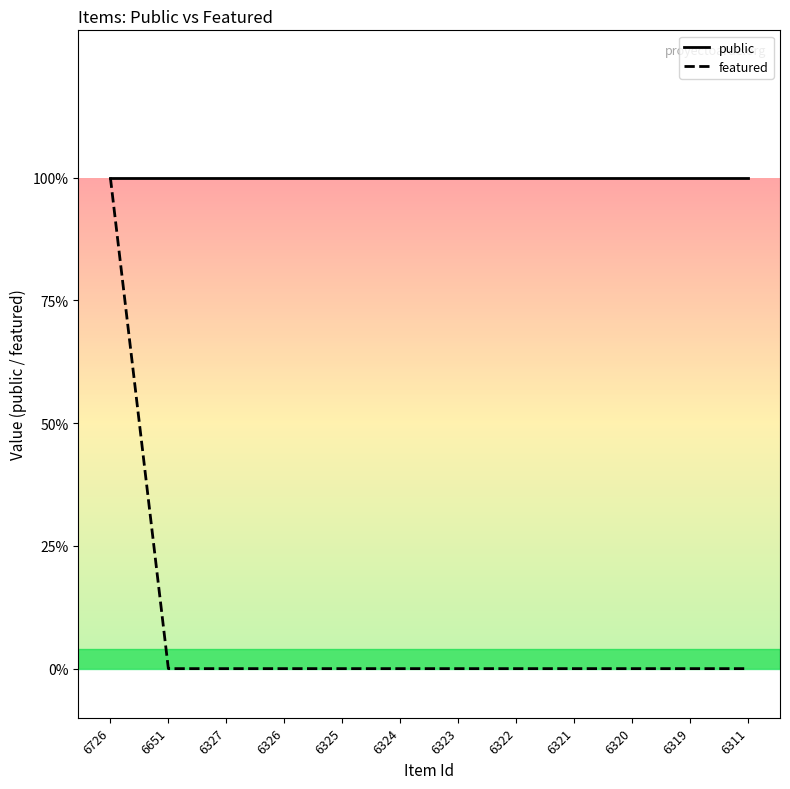

Is this an area chart (filled region under the line)?

No